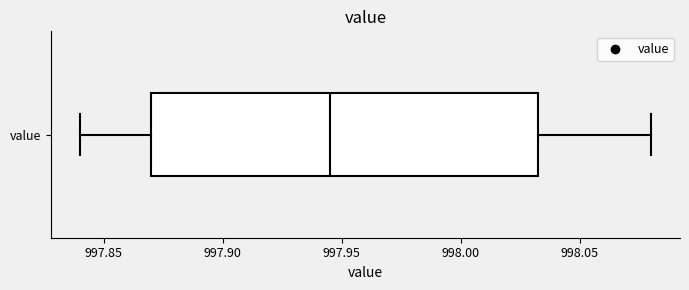

Read this box plot against the x-axis: the position of the median line, the range covered by the box, and the ends of both whiskers. The values are not printed on the chart, so give them approximately, as read against the axis.

median 997.945, box 997.870 to 998.035, whiskers 997.840 to 998.080